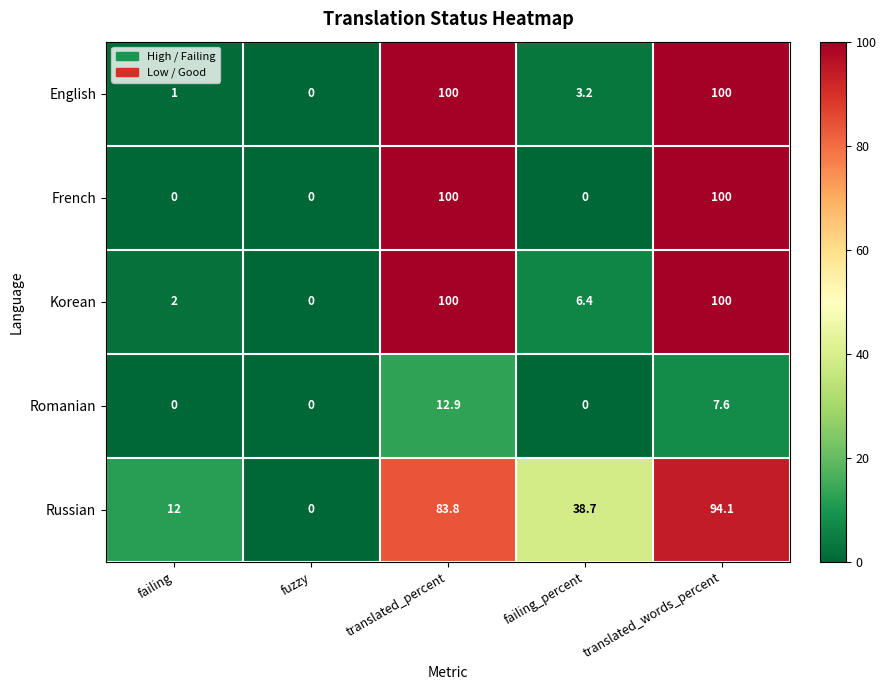

Which category has the lowest value in the Russian series?

fuzzy